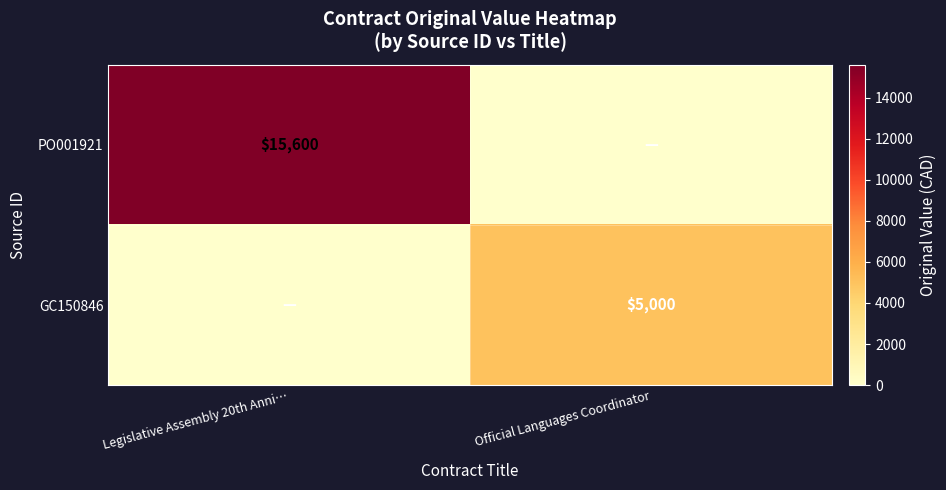

Is it true that GC150846 equals 5000 at Official Languages Coordinator?

True